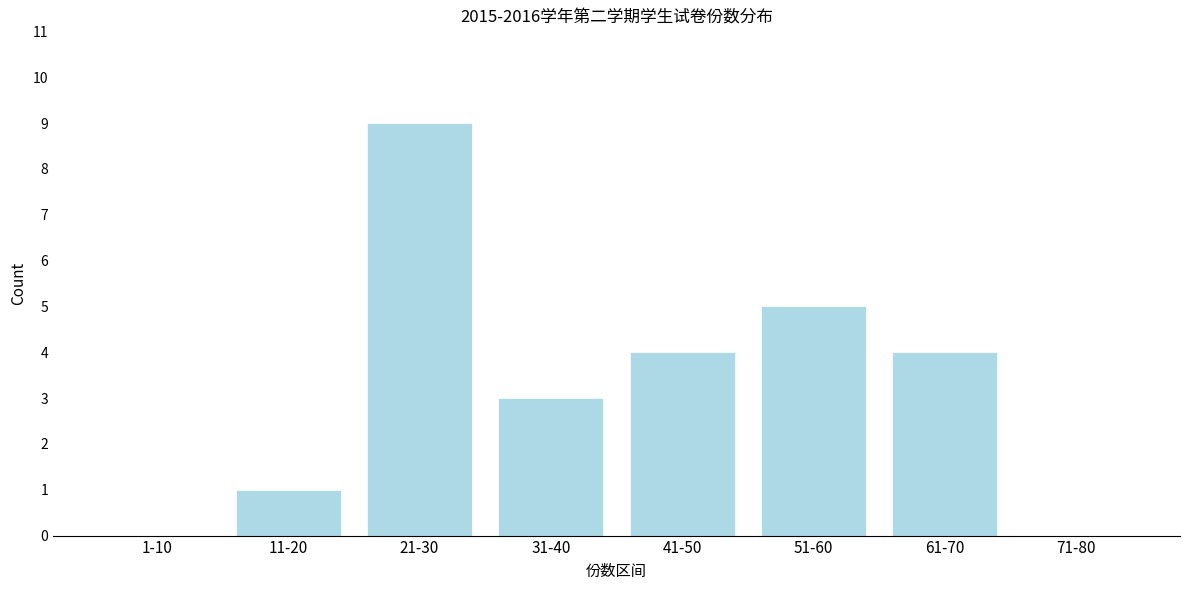

Reading left to right, extract all data points from this chart.

1-10=0	11-20=1	21-30=9	31-40=3	41-50=4	51-60=5	61-70=4	71-80=0